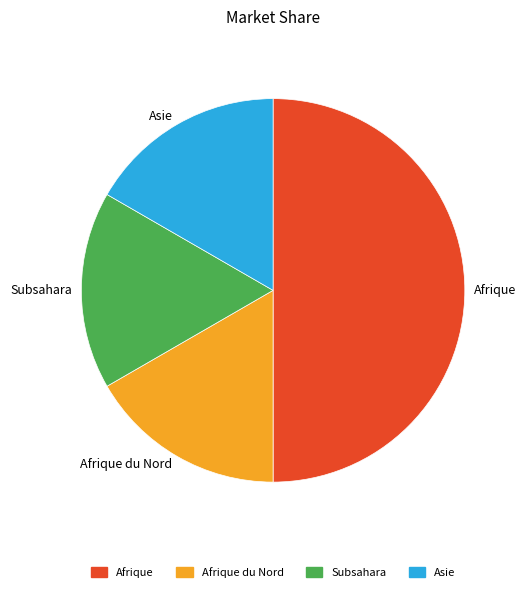

Is Asie the majority of the pie?

No